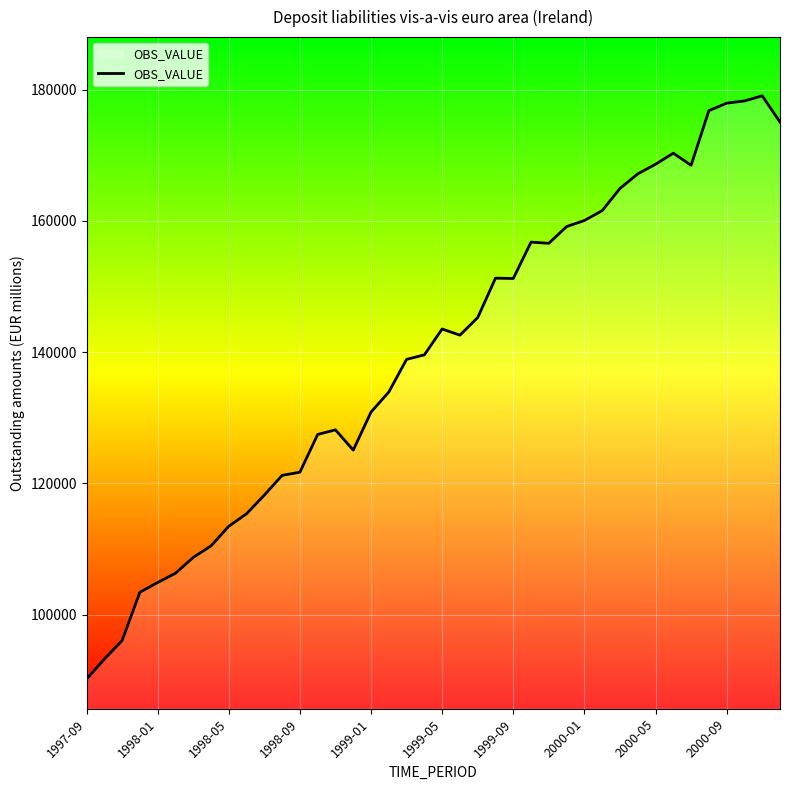

What is the difference between the maximum and minimum values?

88904.8